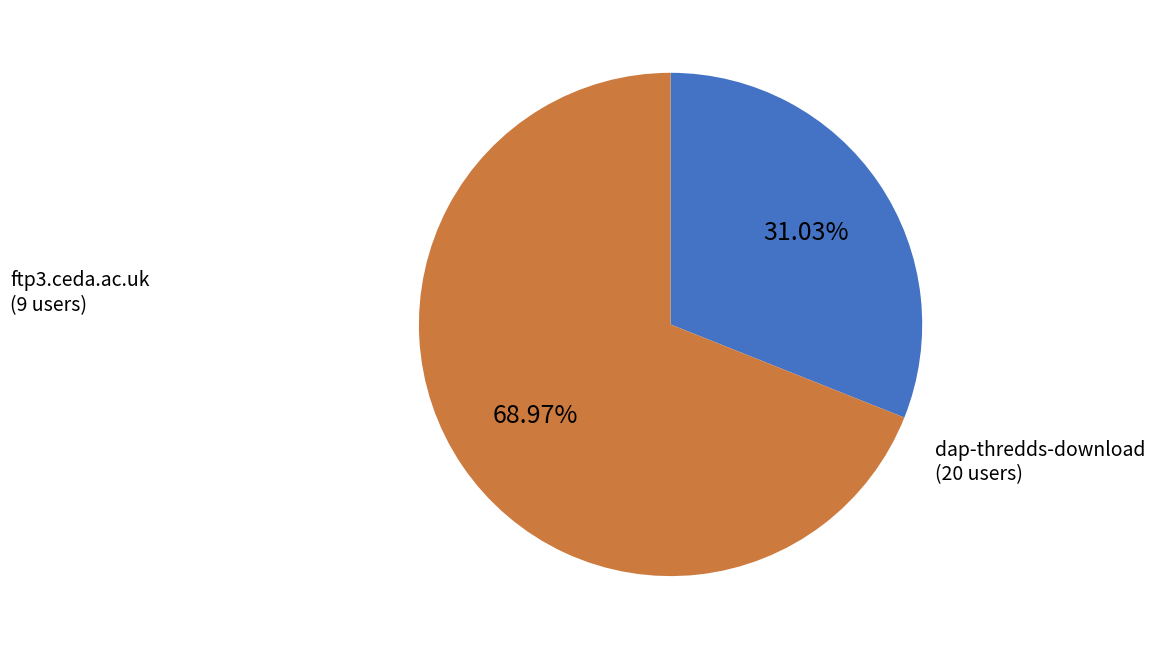

To the nearest percent, what portion does ftp3.ceda.ac.uk represent?

31%